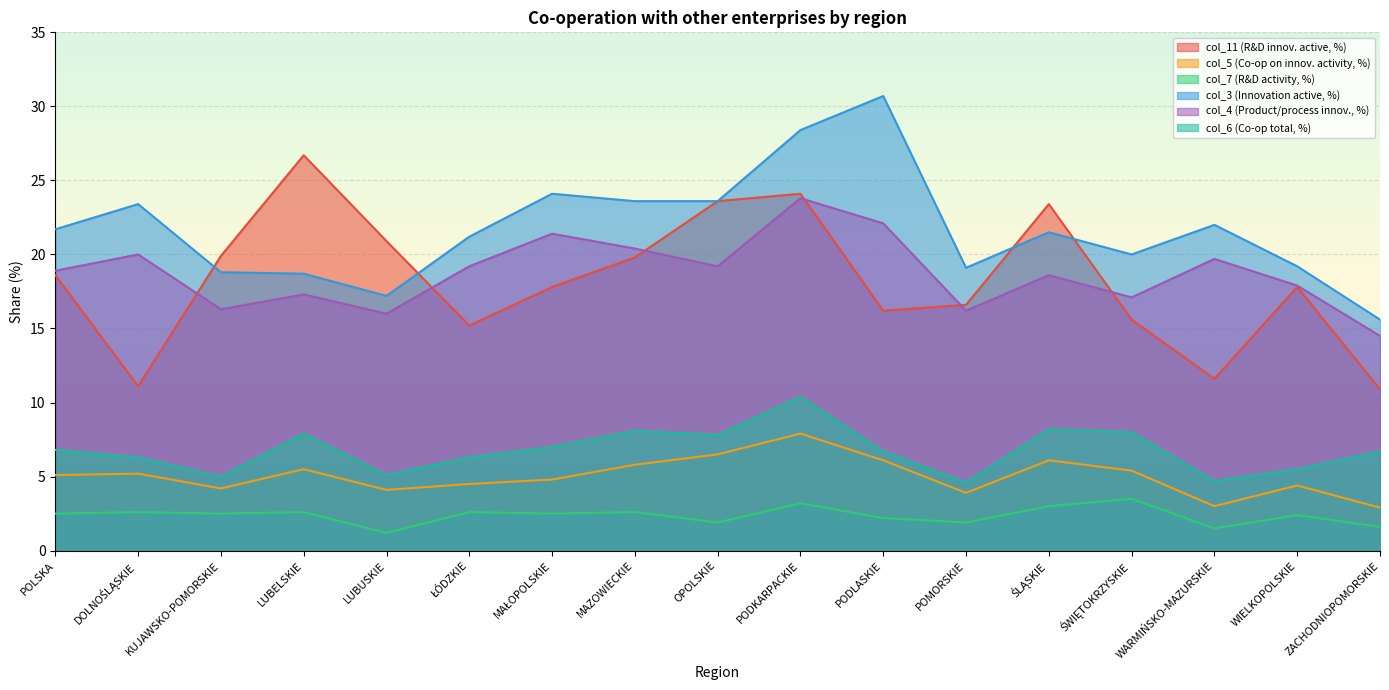

What is the difference between the maximum and second lowest values in the col_6 (Co-op total, %) series?

5.7